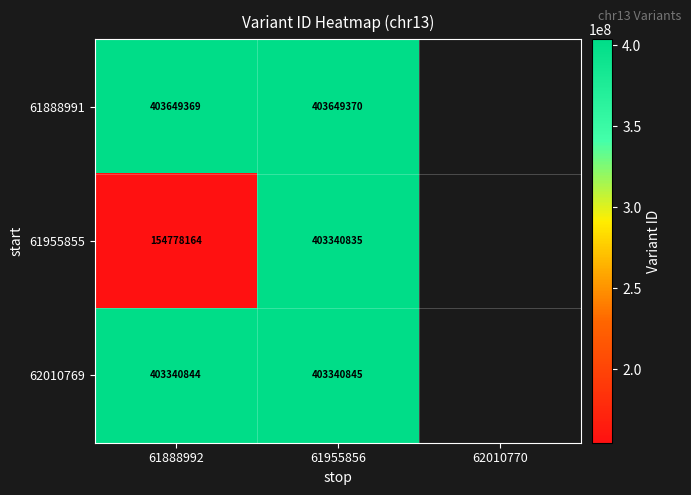

Between 61888992 and 61955856, which series saw the biggest shift?

61955855